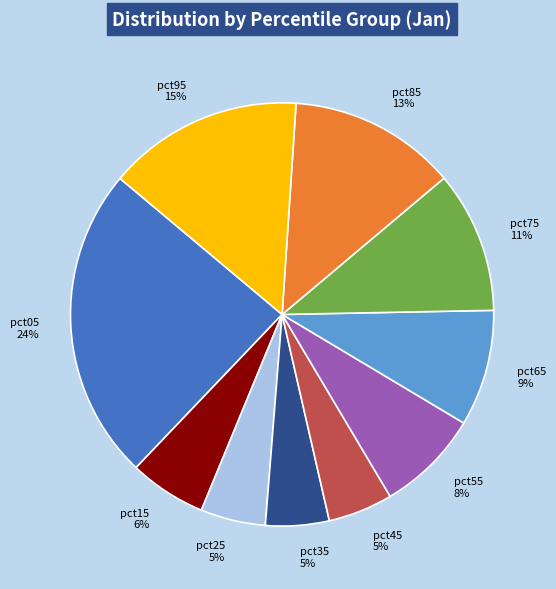

To the nearest percent, what percentage of the pie is pct35 5%?

5%